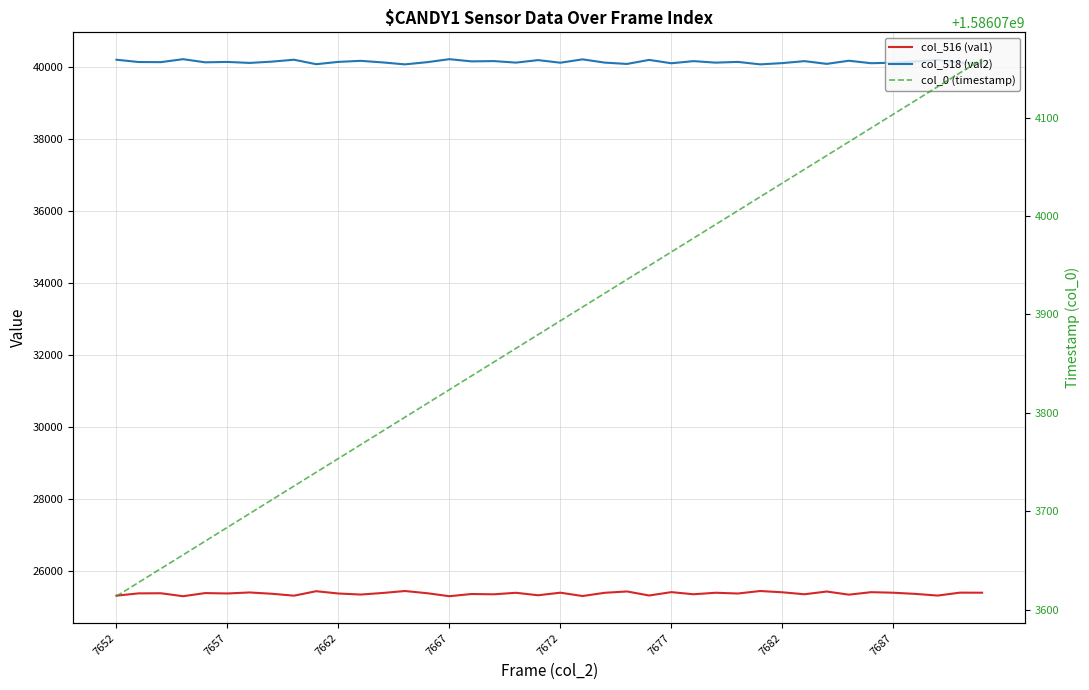

How many categories are shown in the chart?

40